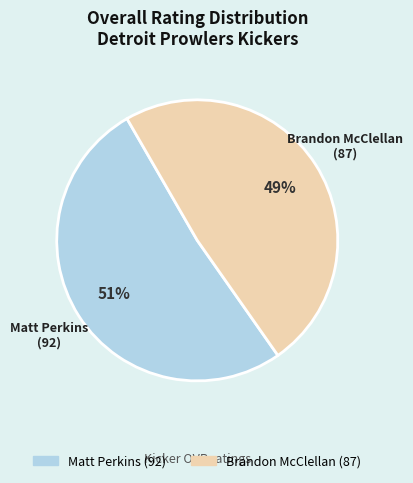

What is the majority slice?

Matt Perkins